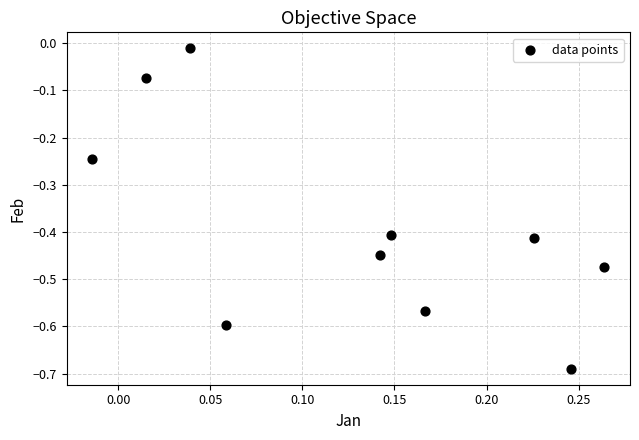

What is the range of Y values (max minus min)?

0.7